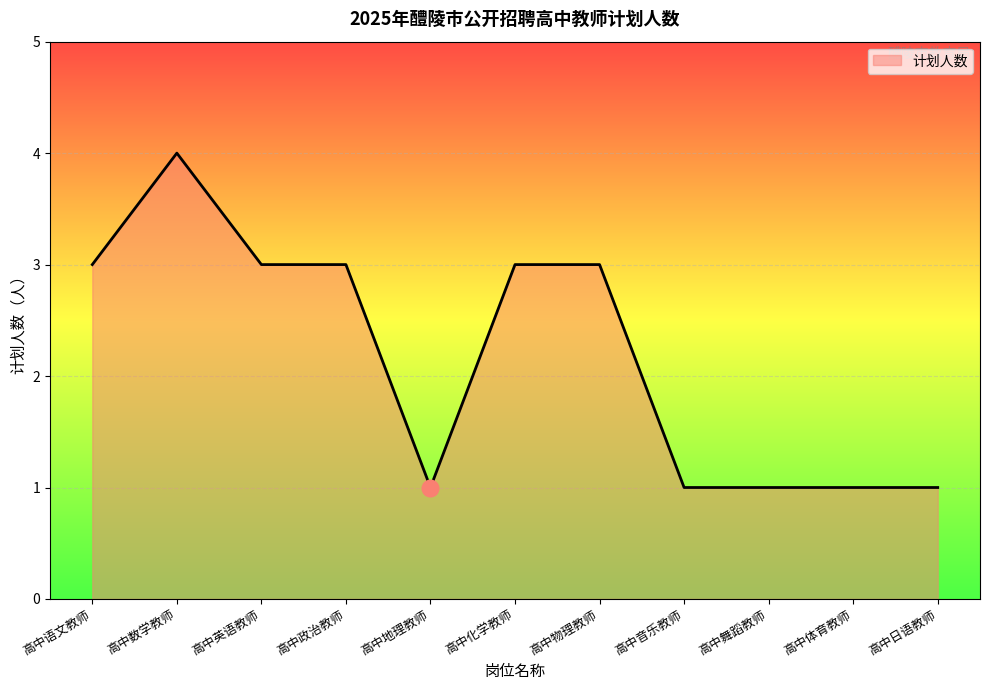

What is the change in value from 高中物理教师 to 高中体育教师?

-2